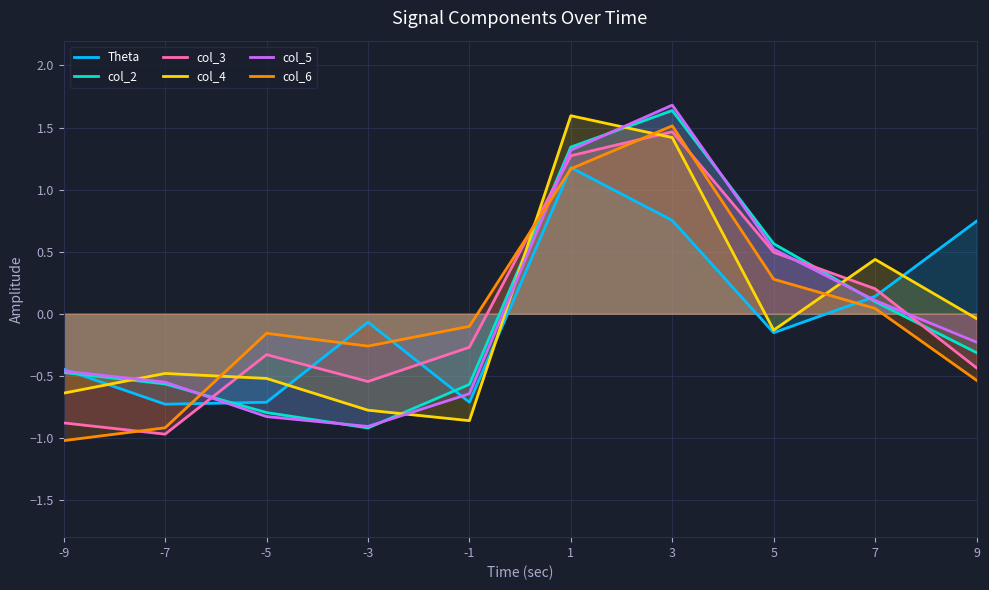

How many interior local peaks does the col_6 series have?

2